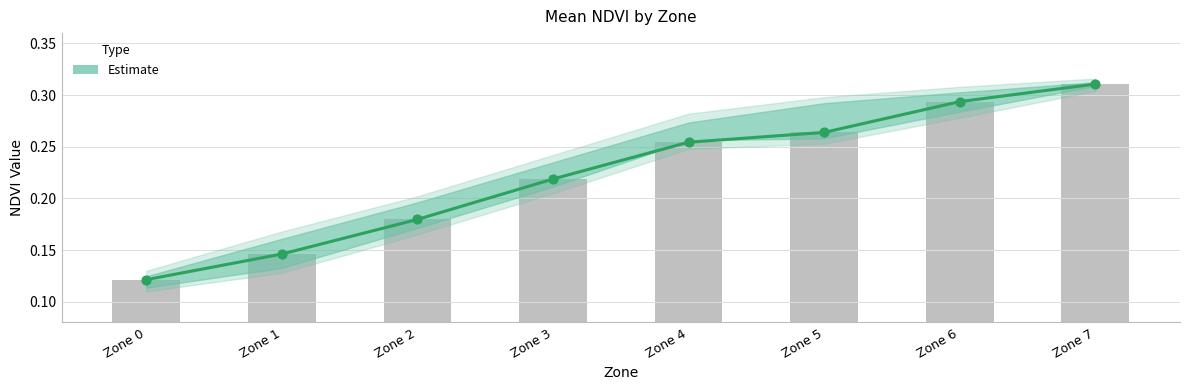

What is the change in value from Zone 2 to Zone 6?

+0.1